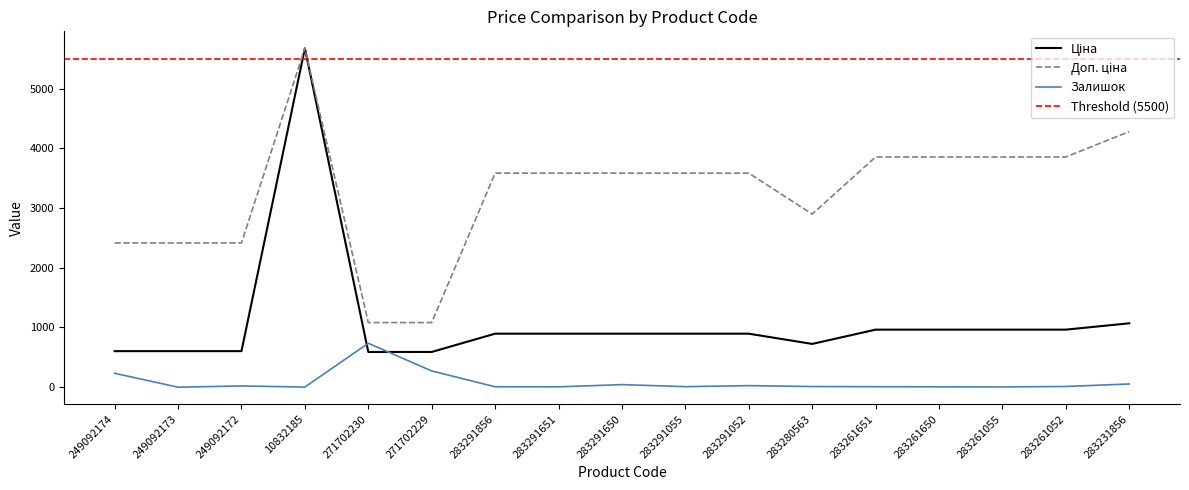

True or false: Доп. ціна and Ціна intersect in this chart.

False